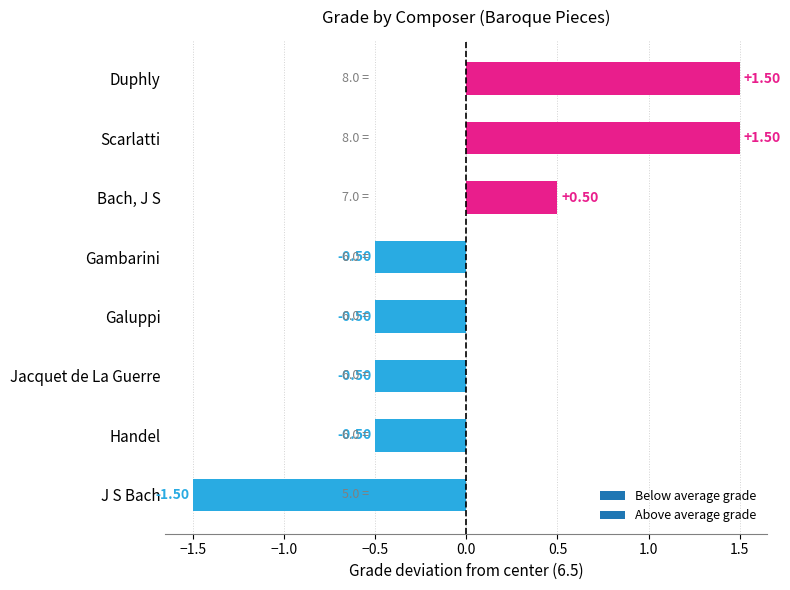

What is the difference between the values at J S Bach and Jacquet de La Guerre?

1.0